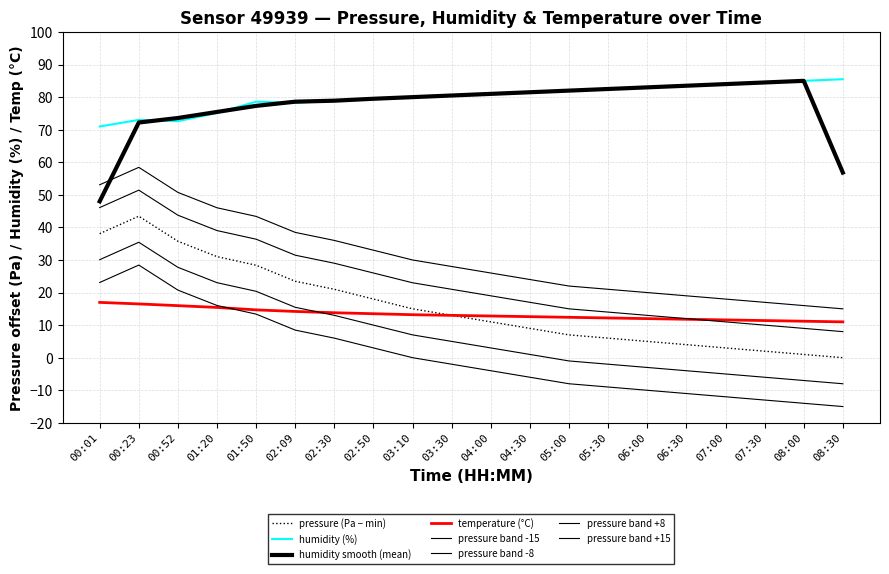

Count the number of categories in the chart.

20